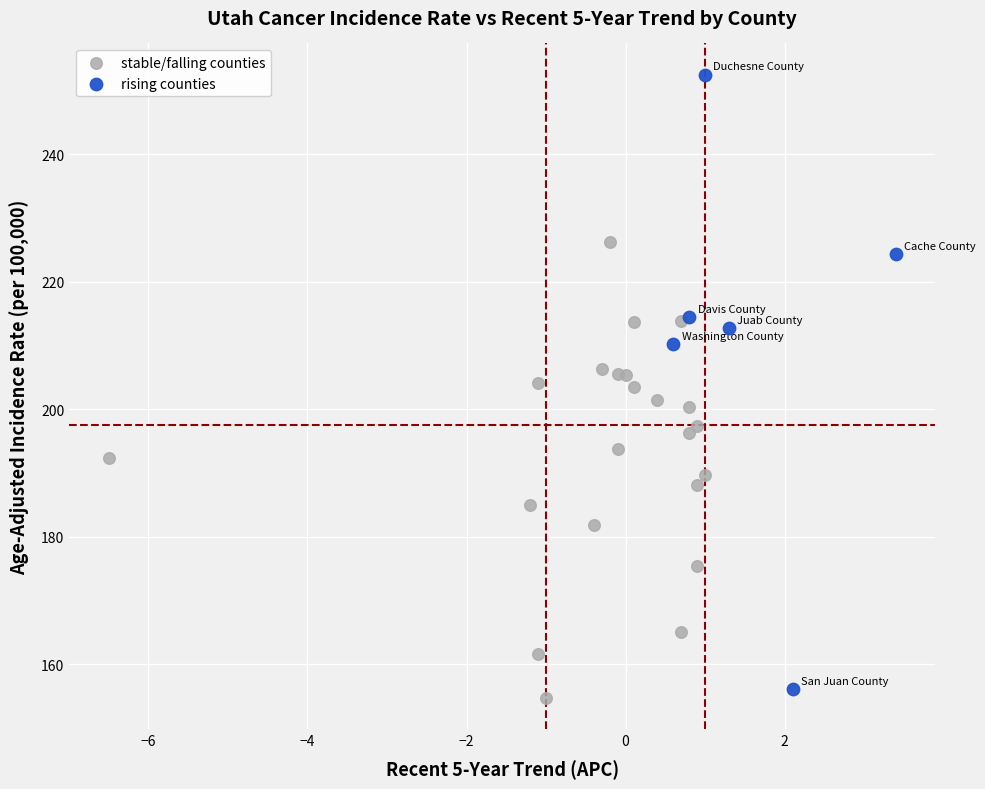

Which series reaches the maximum Y coordinate?

rising counties